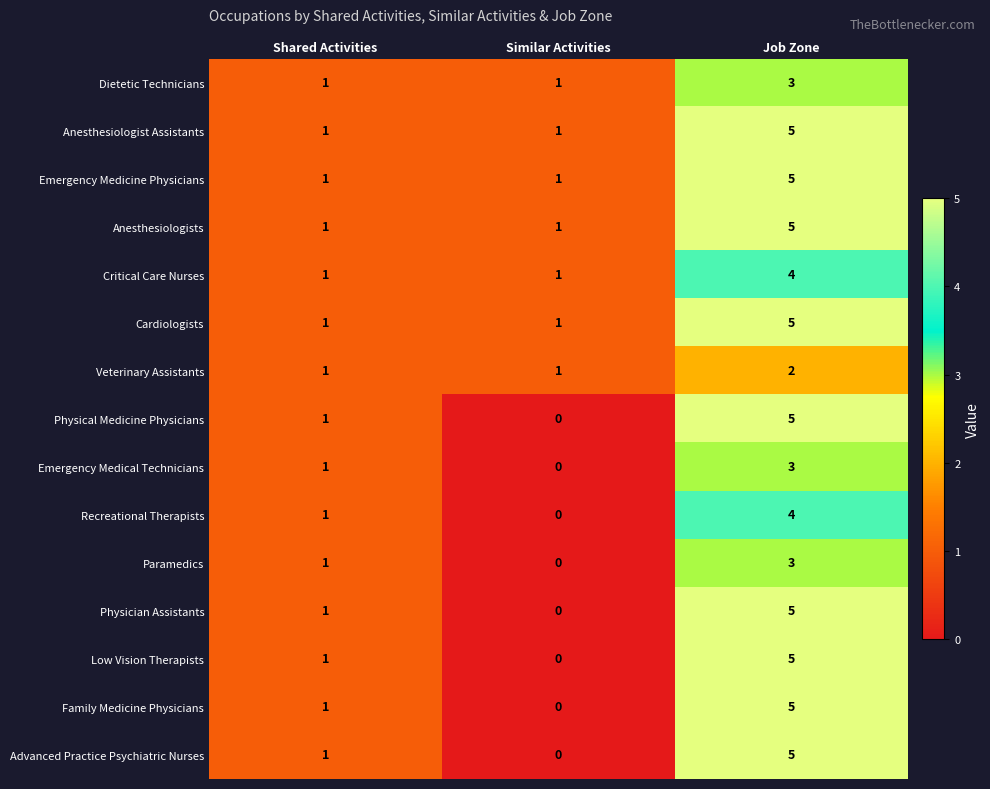

Is the value of Recreational Therapists at Job Zone greater than the value of Low Vision Therapists at Similar Activities?

Yes